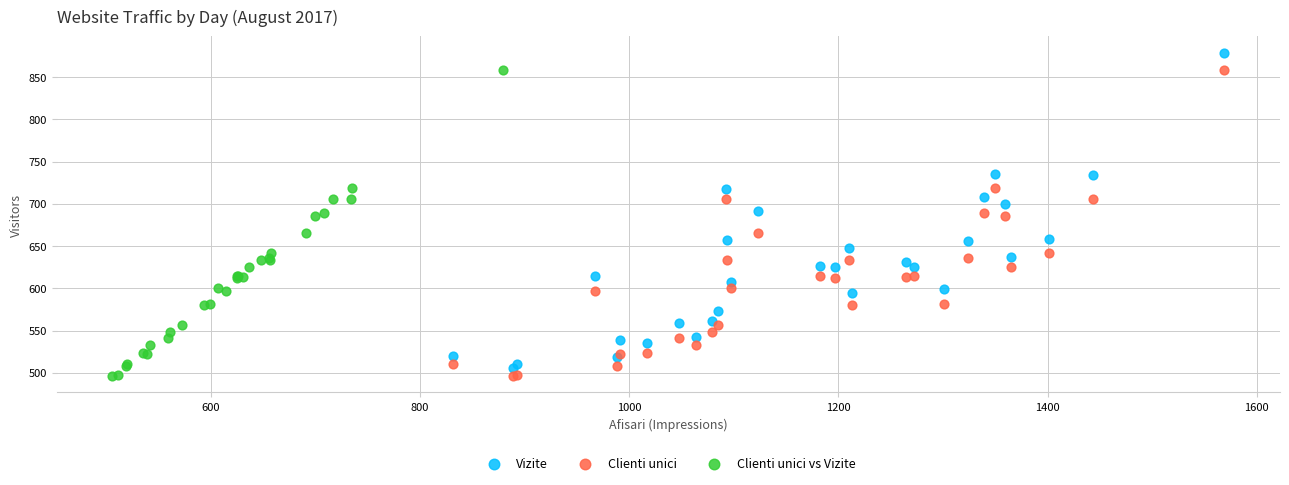

What are all the series names shown in the legend?

Vizite, Clienti unici, Clienti unici vs Vizite